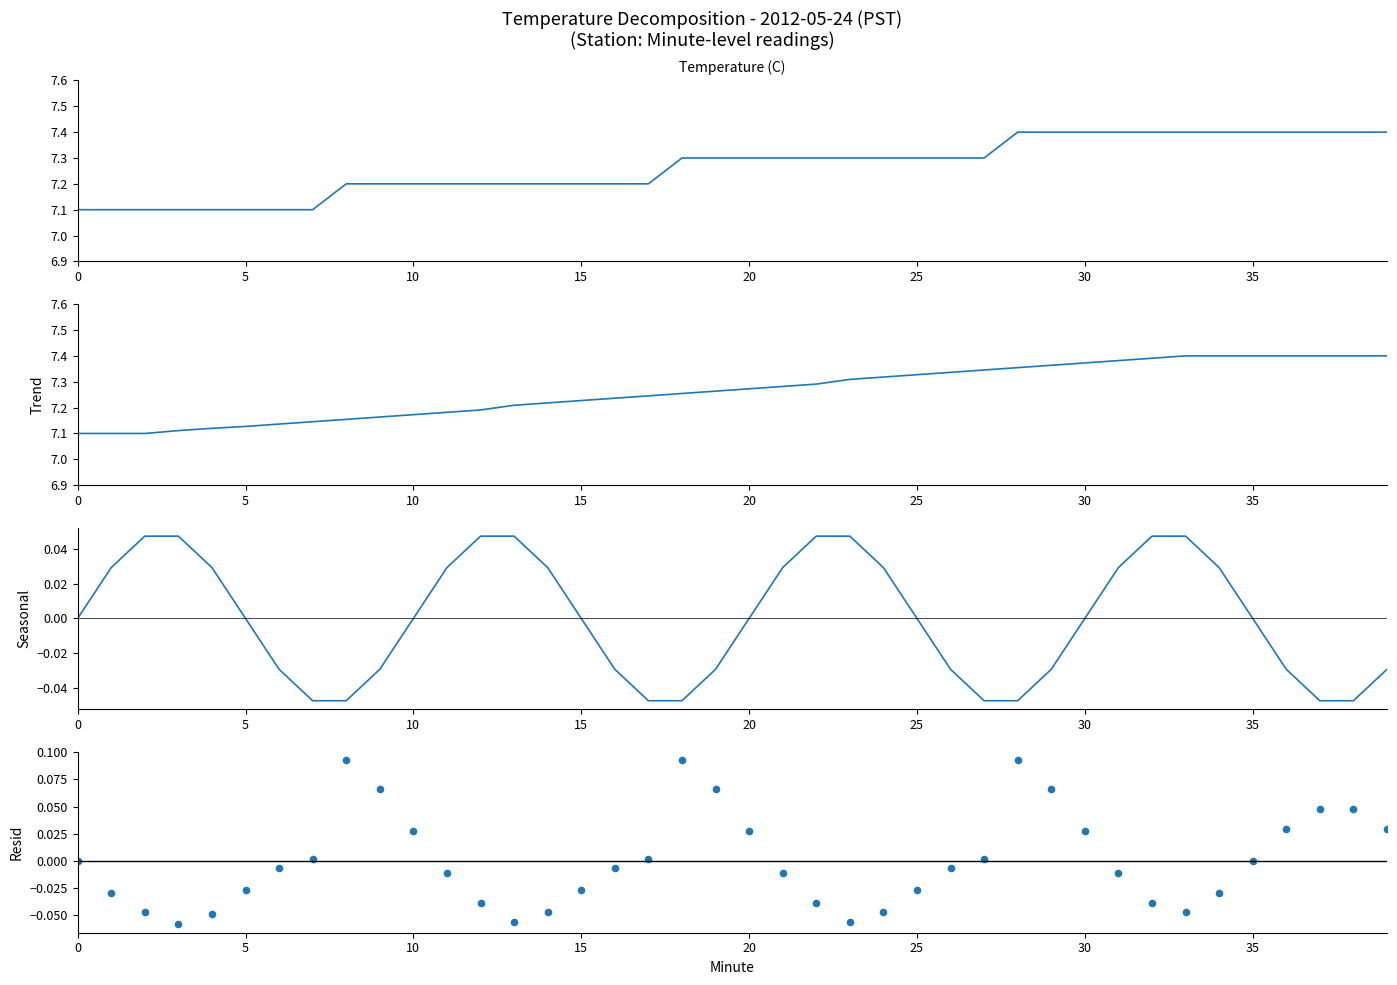

At how many categories does at least one series exceed 3?

40